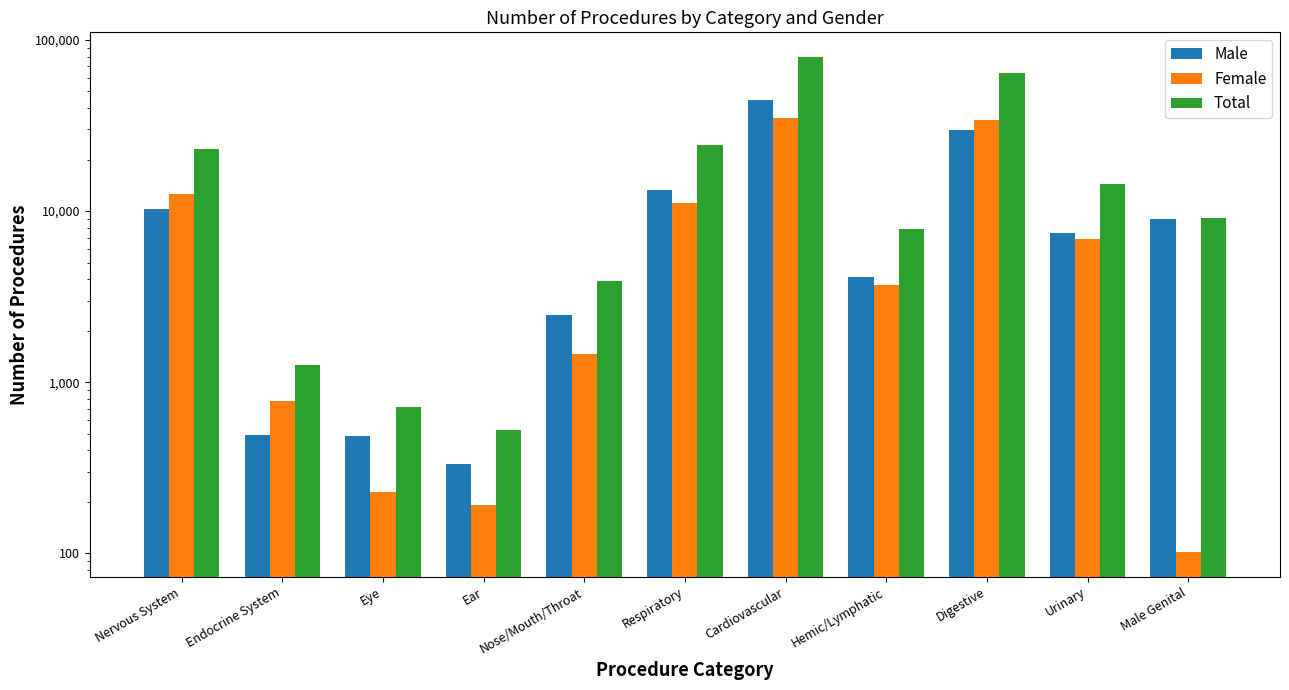

The Total series shows 33684 at Nervous System. True or false?

False